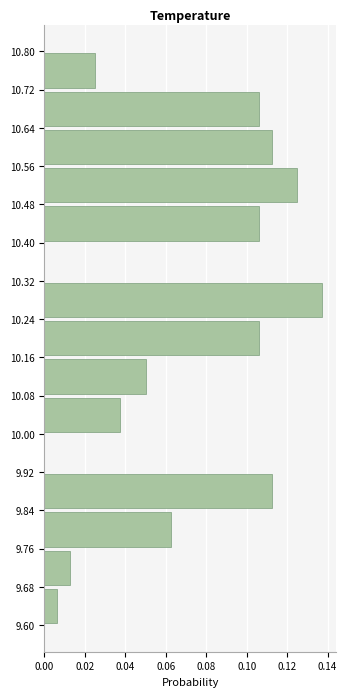

How long is the bar that spans 10.64 to 10.72 on the y-axis? The values are not printed on the chart, so give them approximately, as read against the axis.

0.106